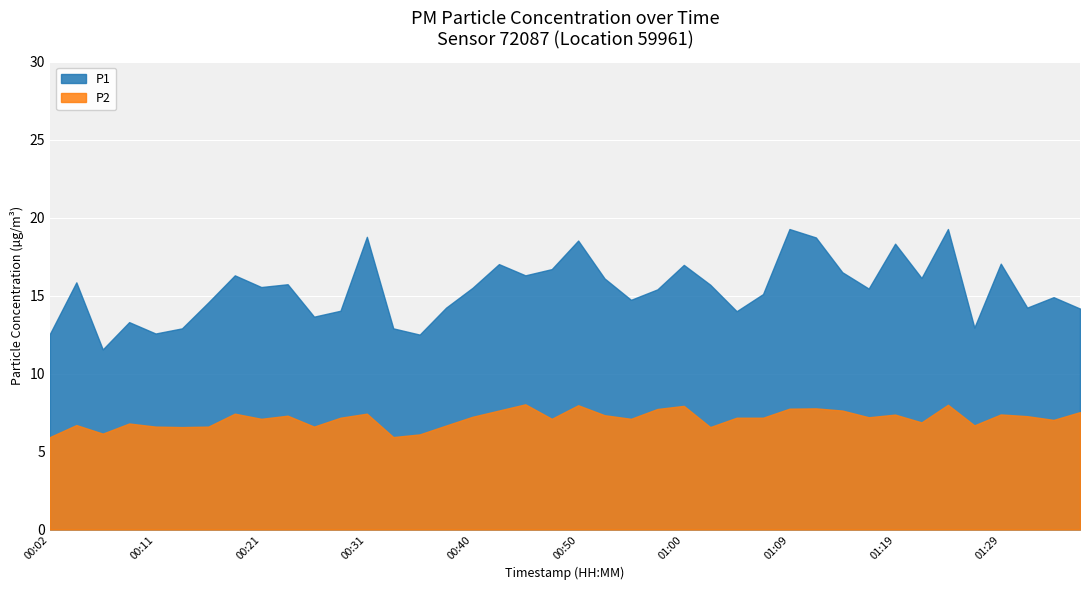

At which category is the sum across all series the highest?

01:24